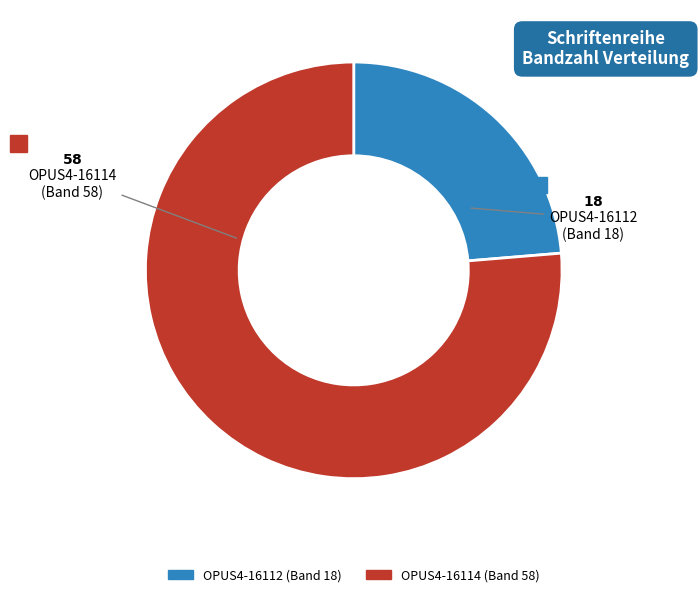

What is the ratio of the value at OPUS4-16112 to the value at OPUS4-16114?

0.3